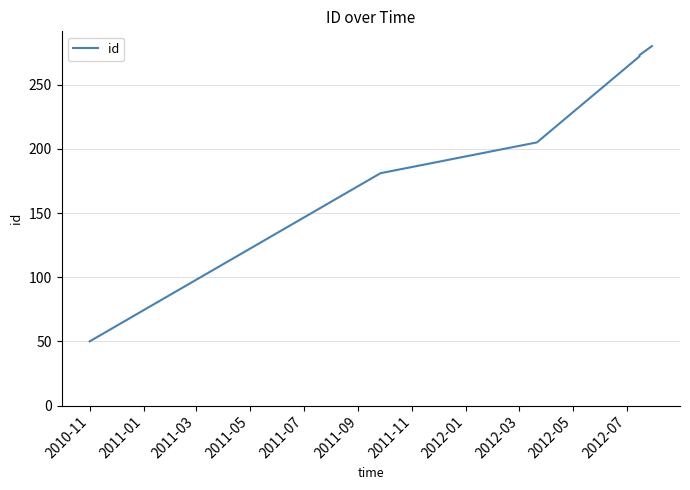

True or false: there are more than 0 points higher than both neighbors.

False